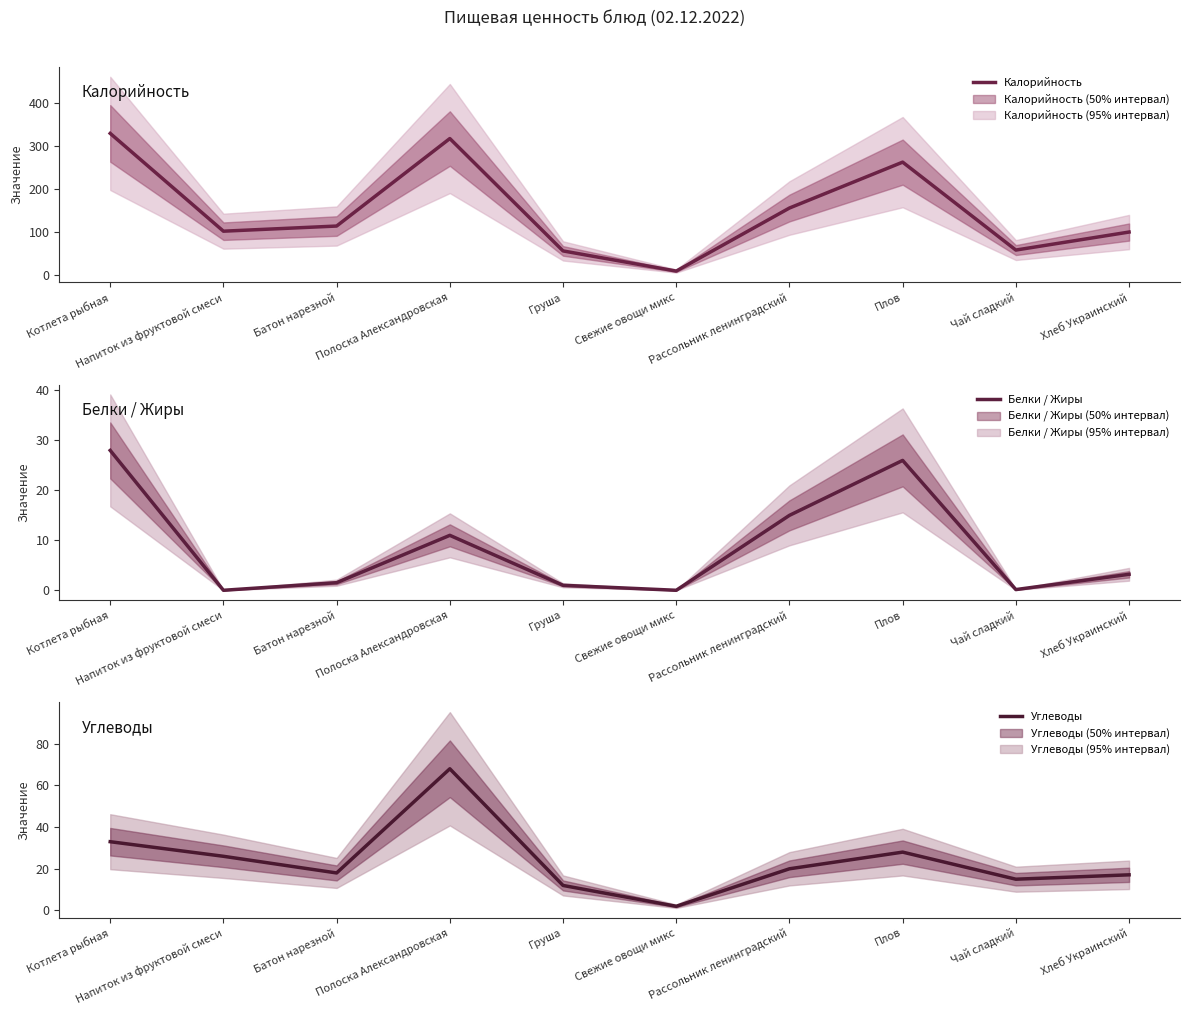

The value of Калорийность at Котлета рыбная is 330.0. True or false?

True